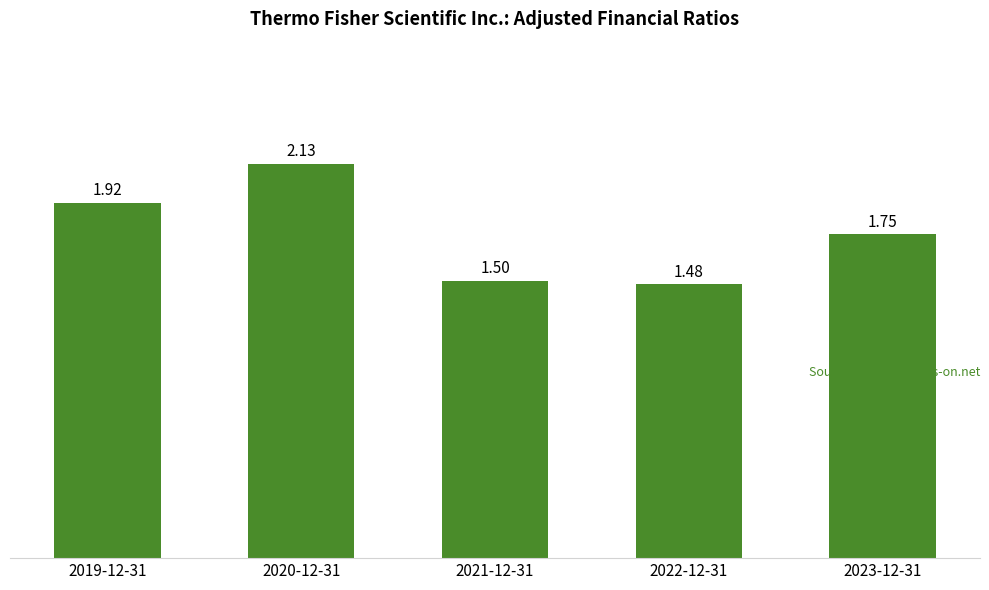

List the labels in order of value, largest first.

2020-12-31, 2019-12-31, 2023-12-31, 2021-12-31, 2022-12-31